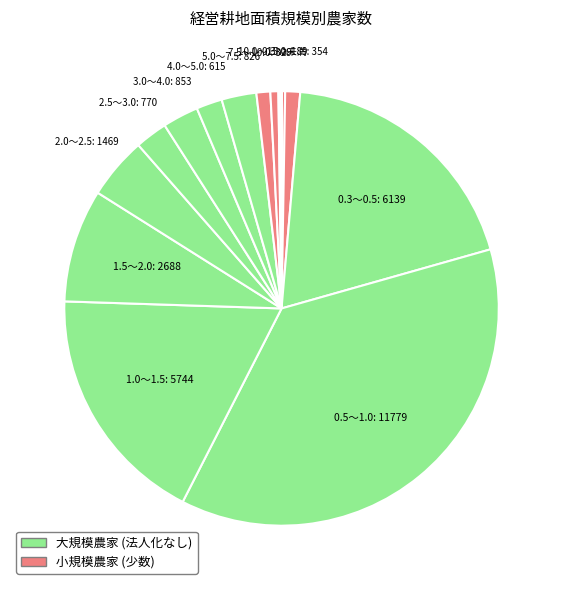

Rank the categories by value from highest to lowest.

0.5～1.0, 0.3～0.5, 1.0～1.5, 1.5～2.0, 2.0～2.5, 3.0～4.0, 5.0～7.5, 2.5～3.0, 4.0～5.0, 0.3ha未満, 7.5～10.0, 10.0～15.0, 経営耕地面積なし, 15.0～20.0, 20.0～25.0, 25.0～30.0, 30.0～40.0, 40.0～50.0